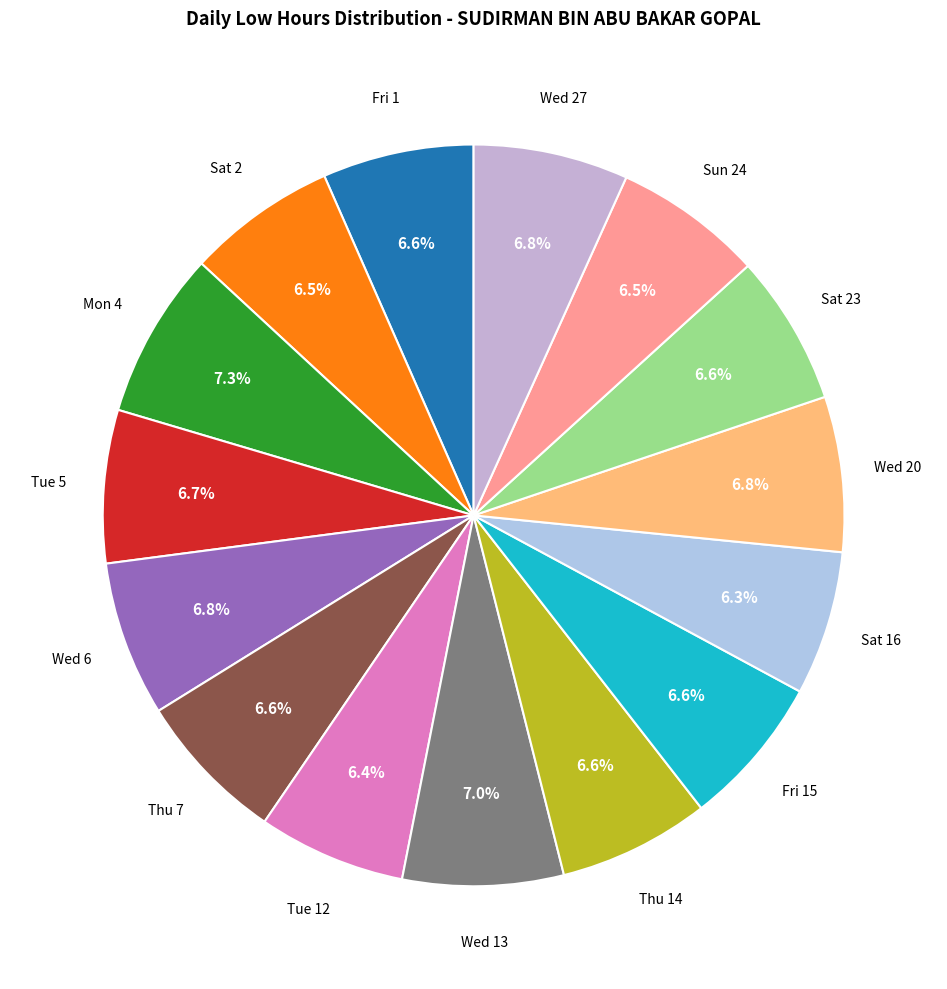

What percentage do Wed 27 and Thu 7 together represent?

13.4%